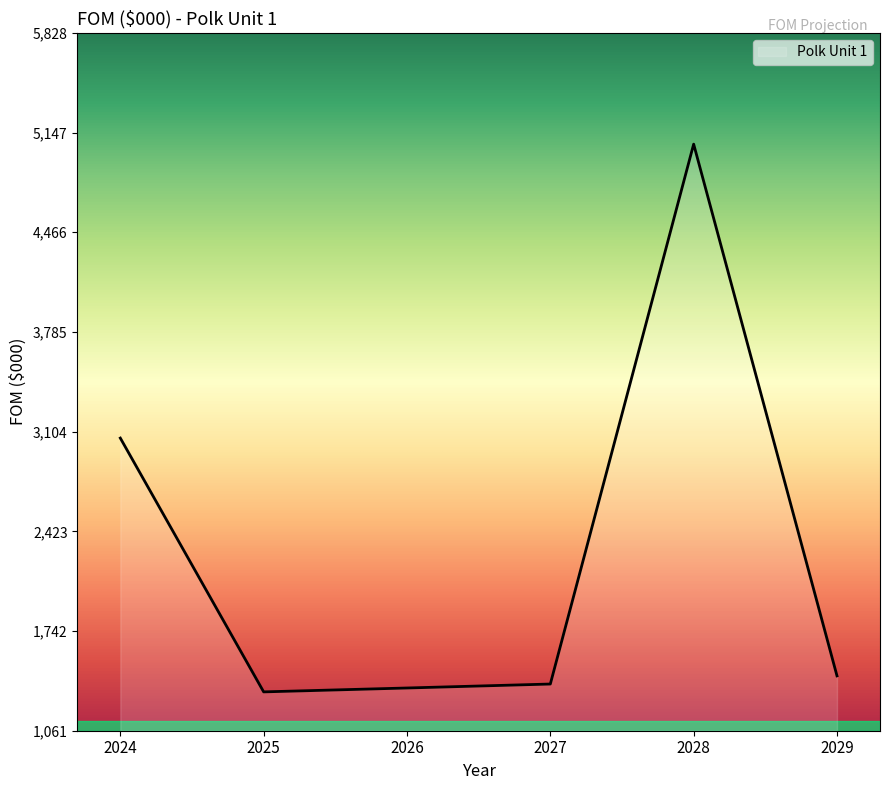

Is it true that the value at 2027 is 534.5?

False